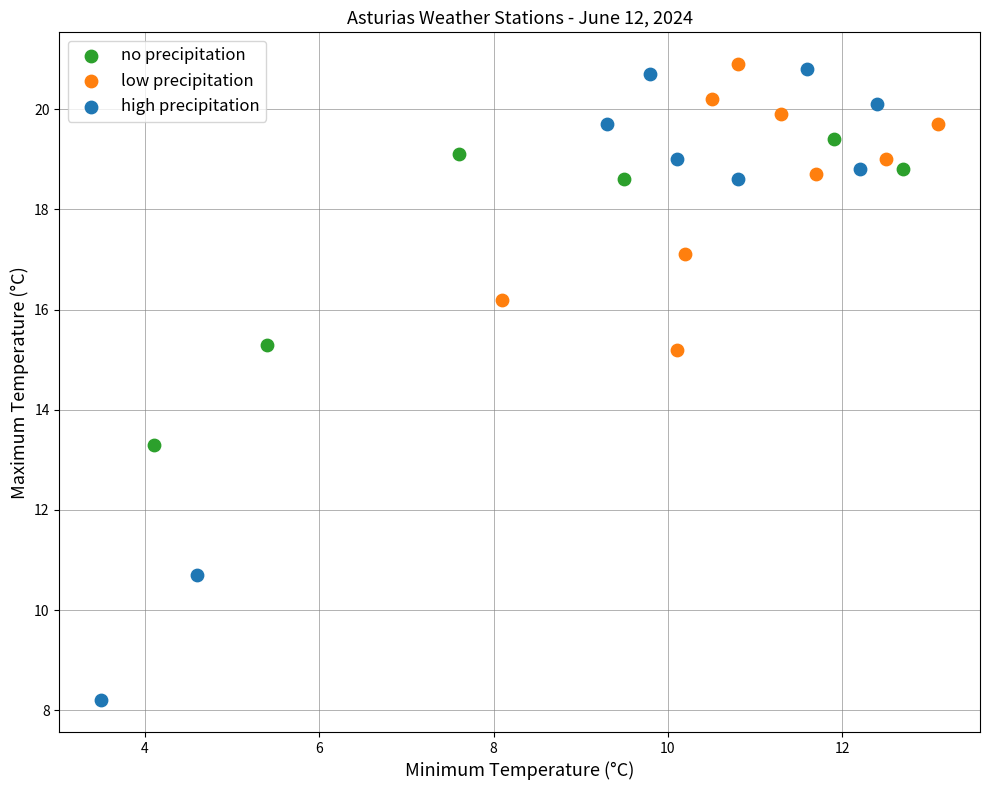

Which series contains the lowest Y value?

high precipitation